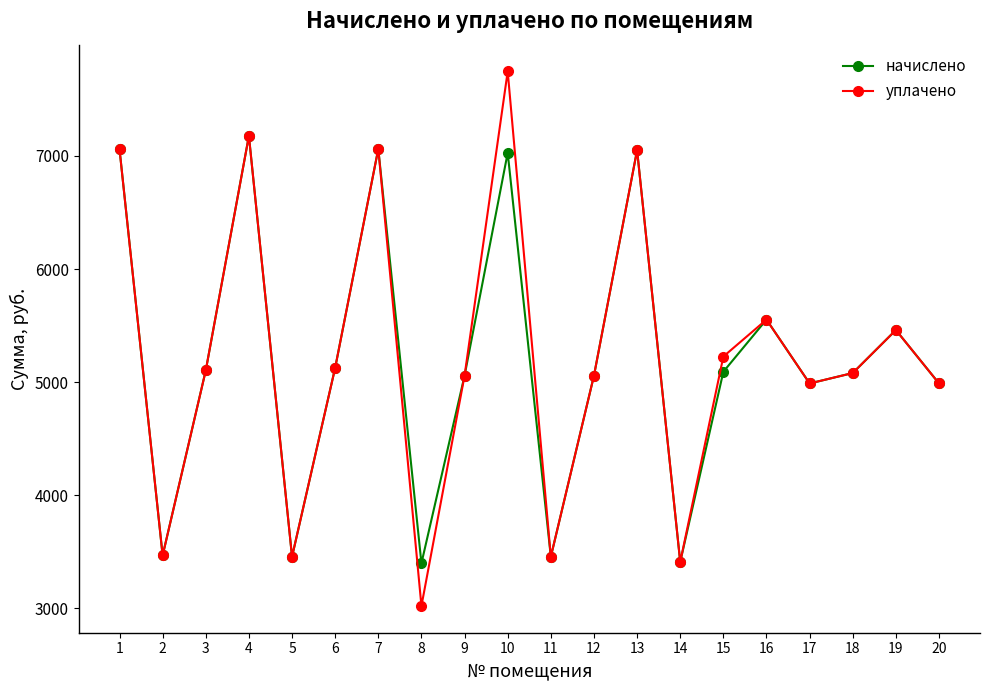

Which category has the lowest value across all series?

8